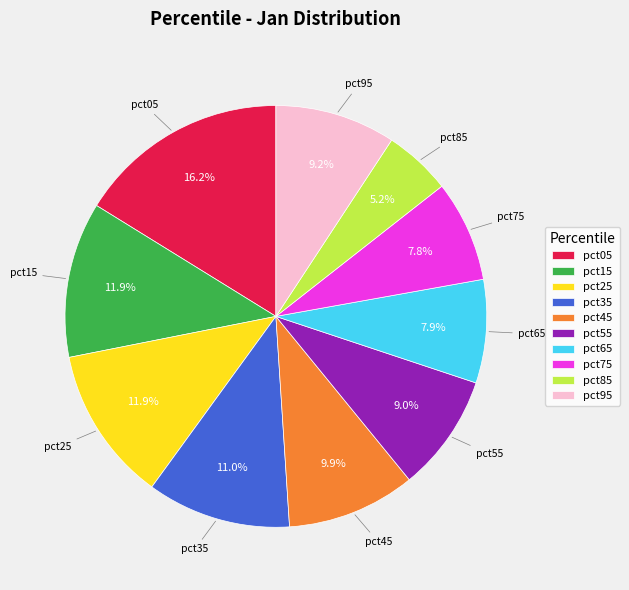

Which slice is the smallest?

pct85